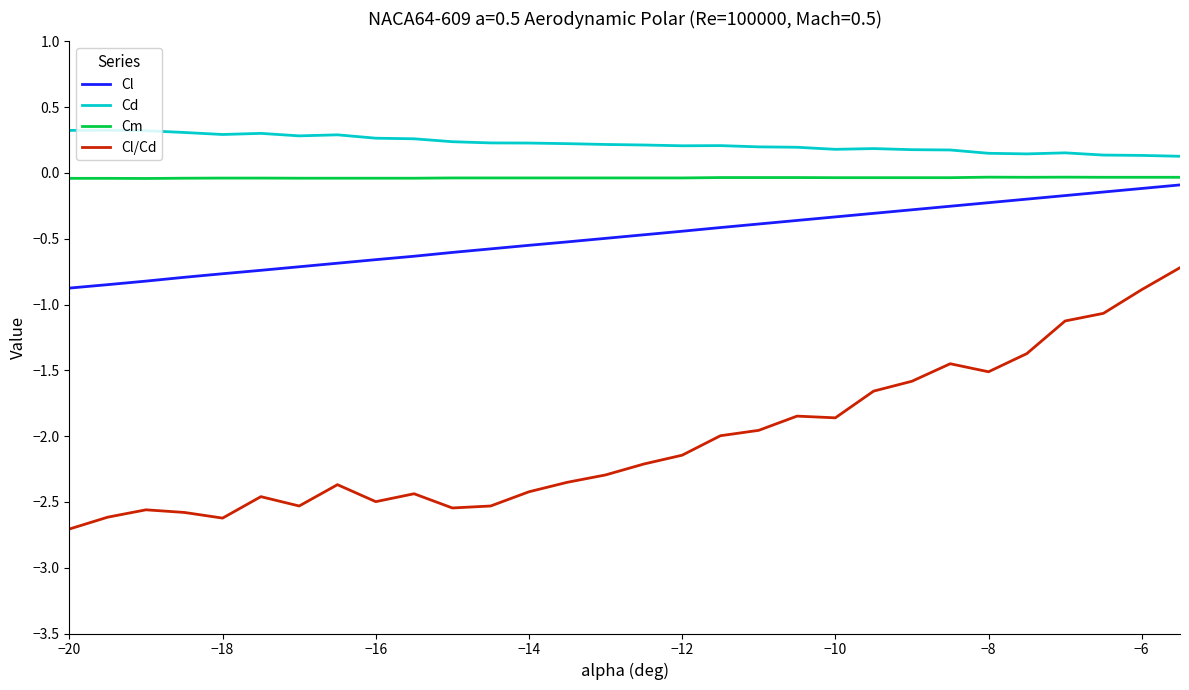

What is the maximum value for Cd?

0.3